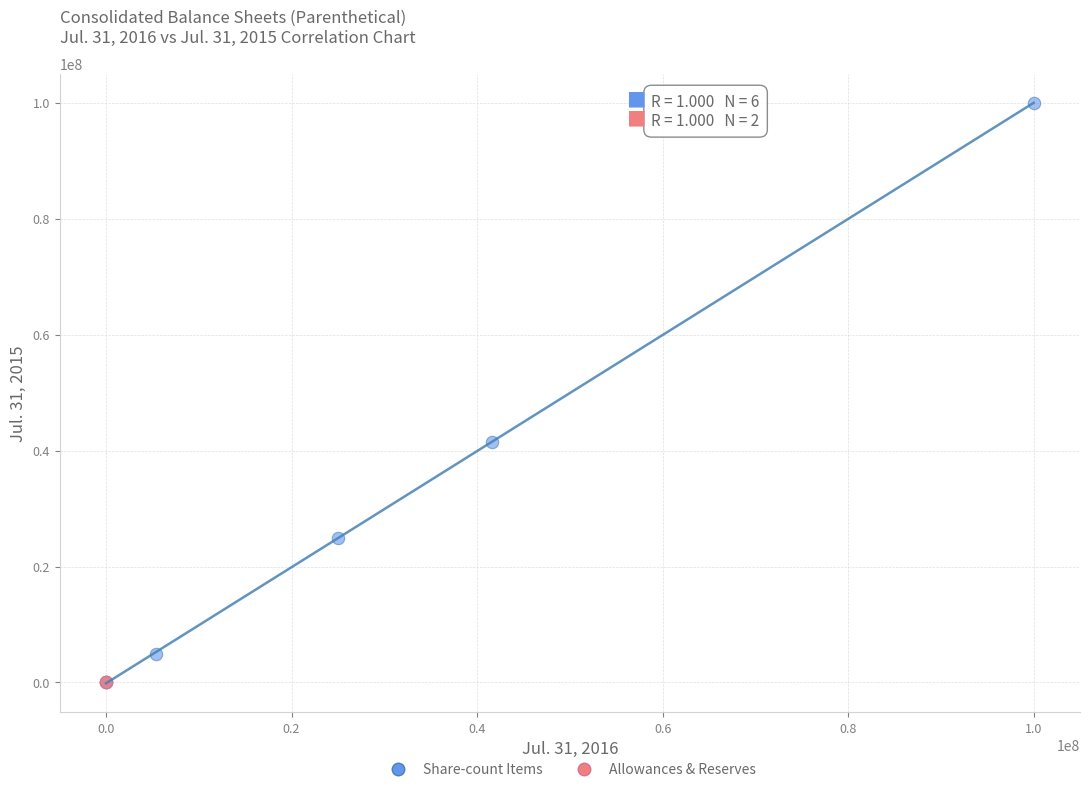

Which series reaches the maximum Y coordinate?

Share-count Items